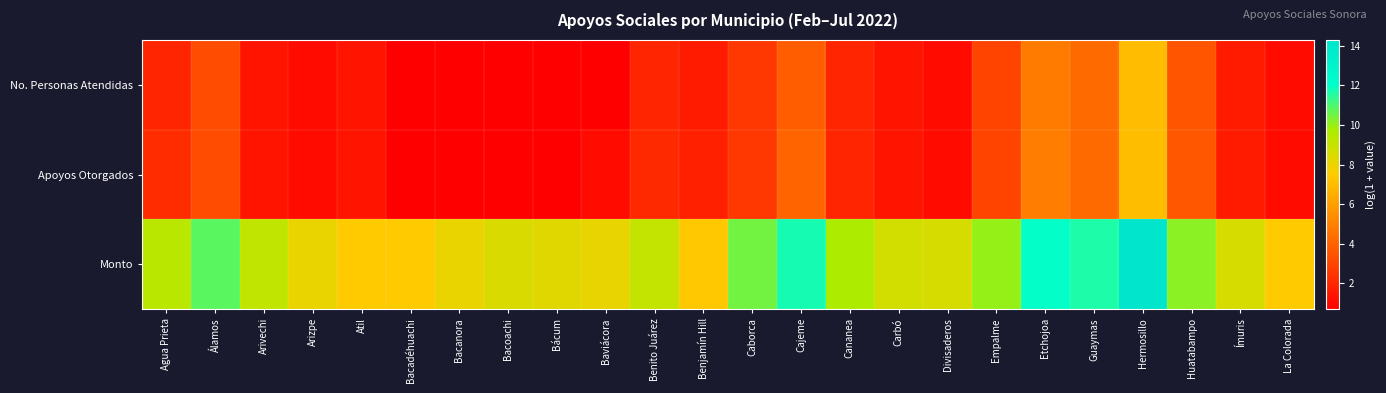

Rank the series by their maximum value, from lowest to highest.

No. Personas Atendidas, Apoyos Otorgados, Monto